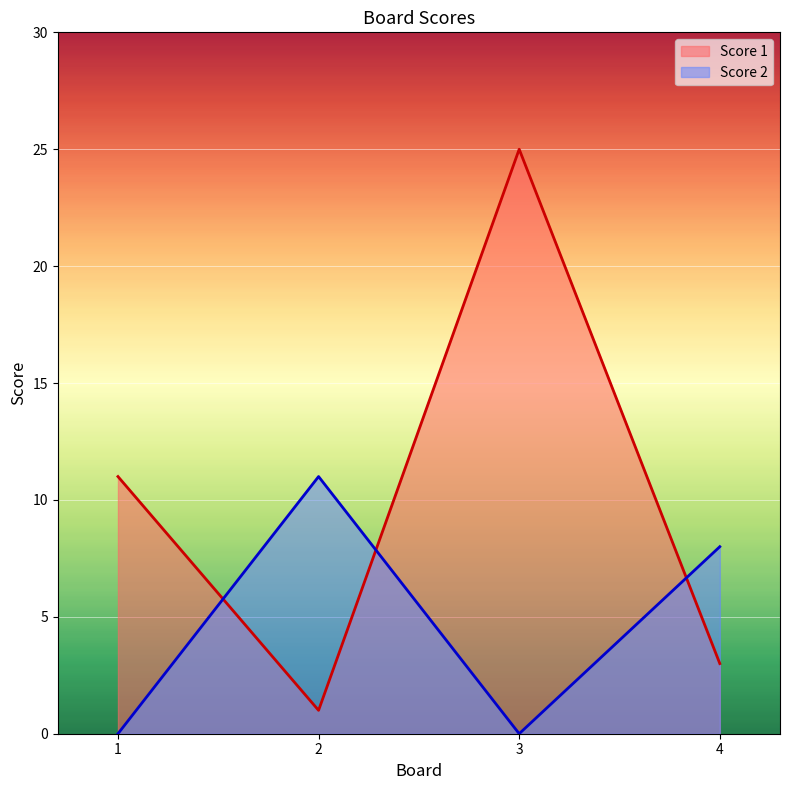

Rank the categories by Score 1 value from highest to lowest.

3, 1, 4, 2